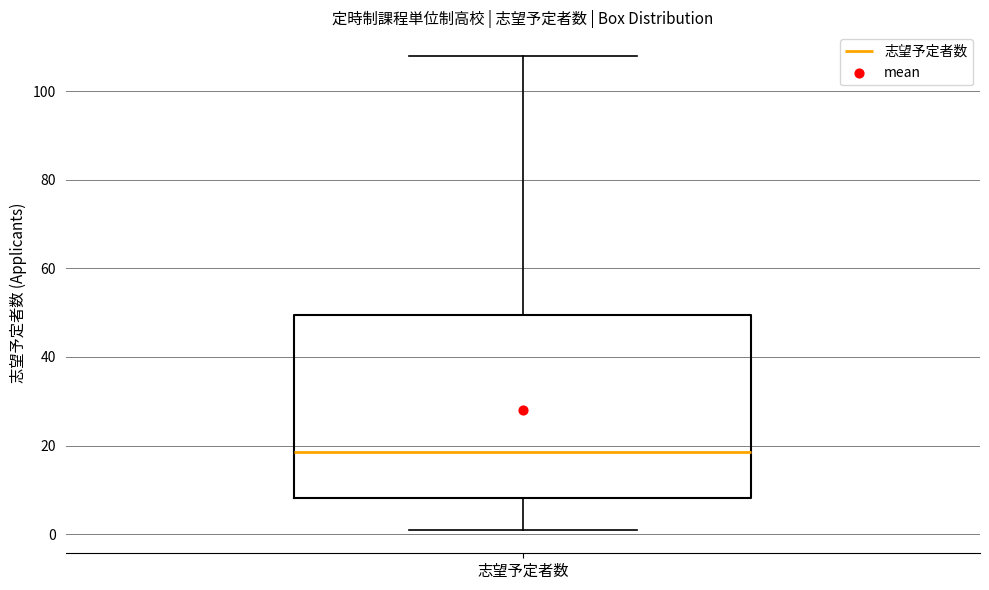

Read this box plot against the y-axis: the position of the median line, the range covered by the box, and the ends of both whiskers. The values are not printed on the chart, so give them approximately, as read against the axis.

median 18, box 8 to 50, whiskers 2 to 108